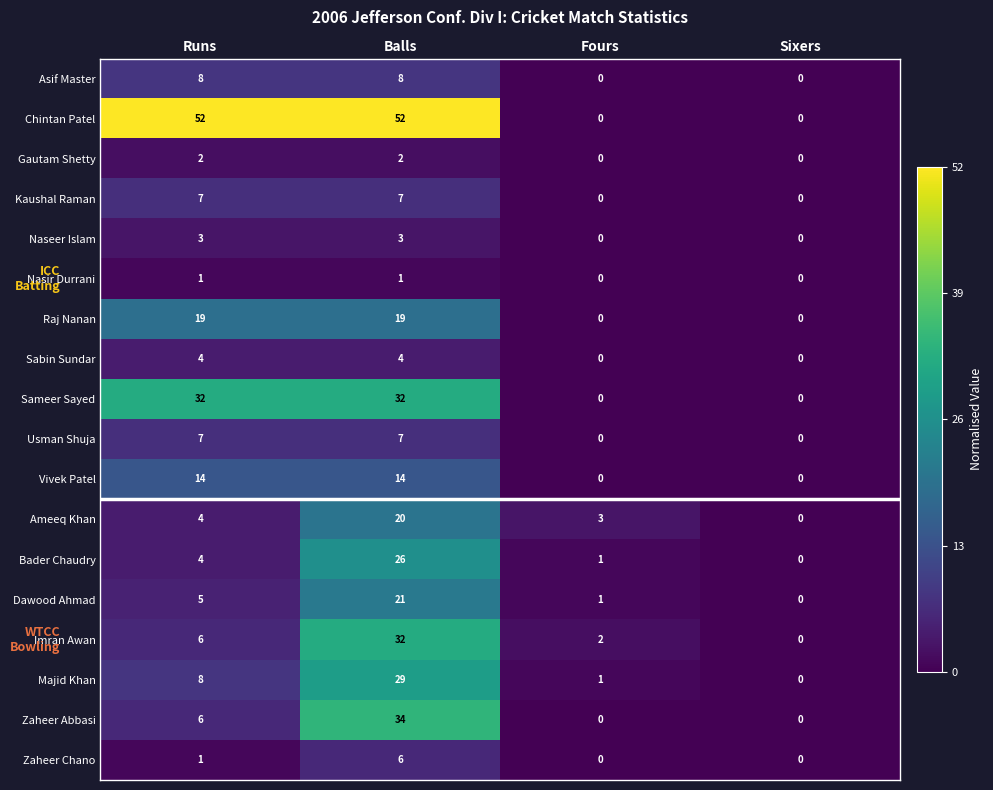

What is the spread (max minus min) of values at Fours?

3